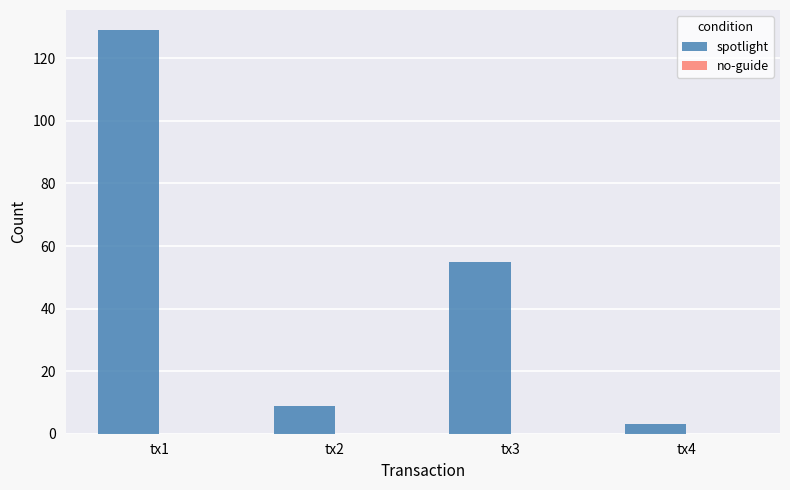

At which category is the sum across all series the highest?

tx1